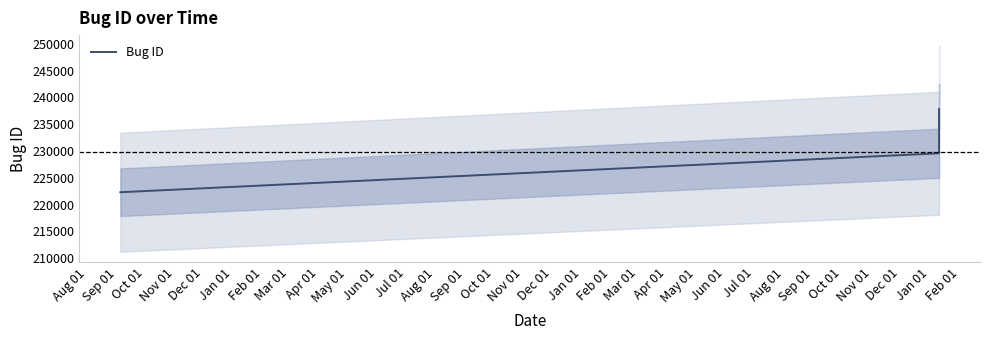

What is the lowest value of the Bug ID series?

222295